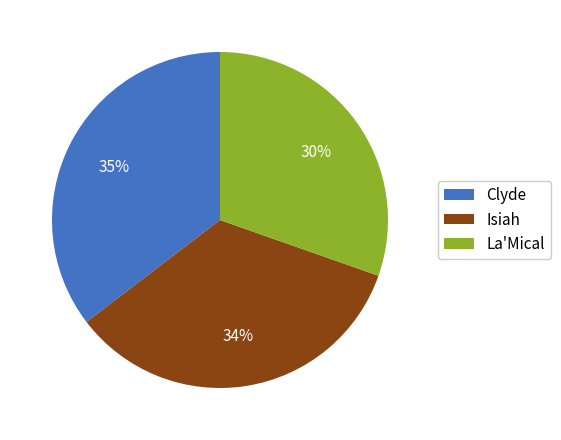

Rank the categories by value from highest to lowest.

Clyde, Isiah, La'Mical